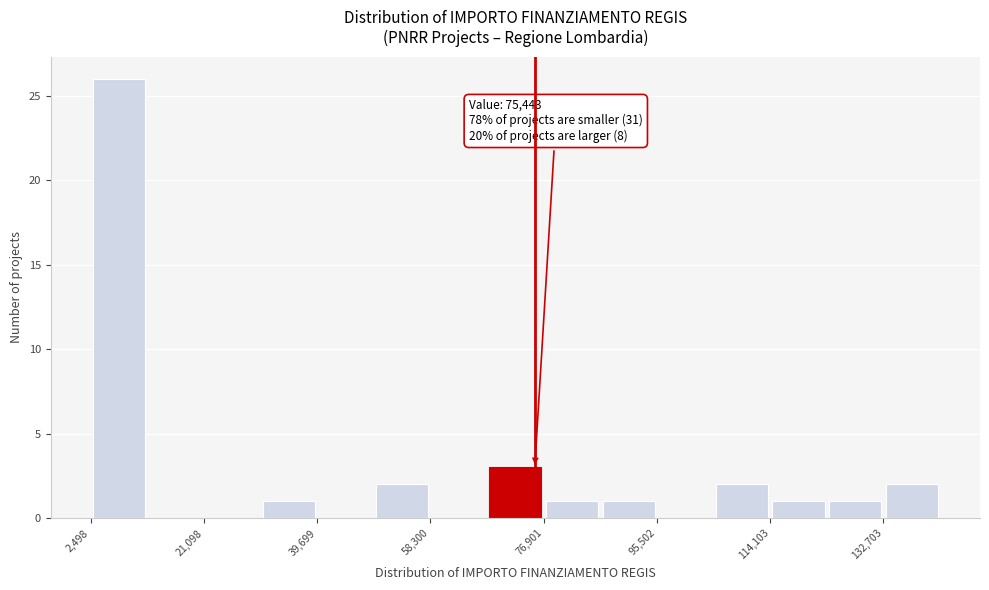

Over which range of the x-axis is the bar tallest?

2000 to 12000